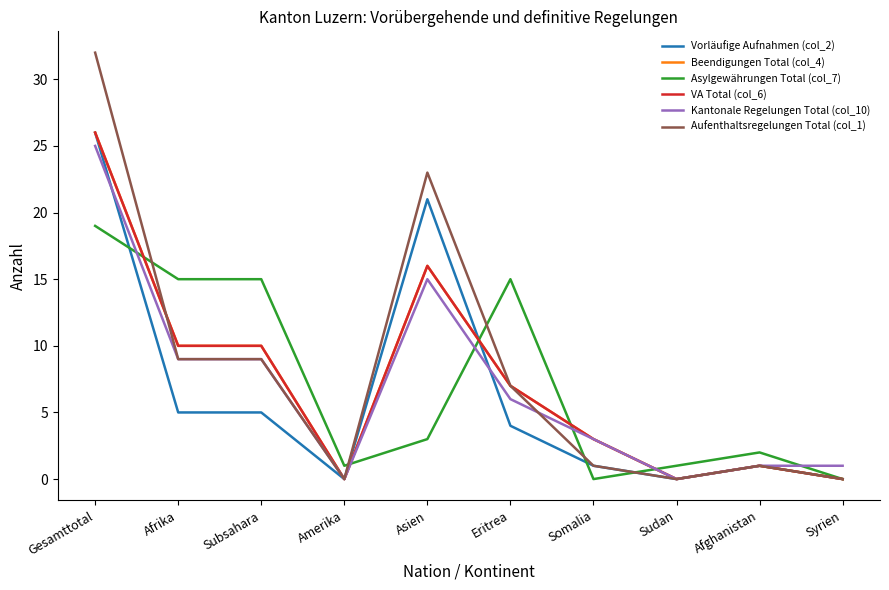

In VA Total (col_6), how many points are lower than both neighbors (excluding endpoints)?

2